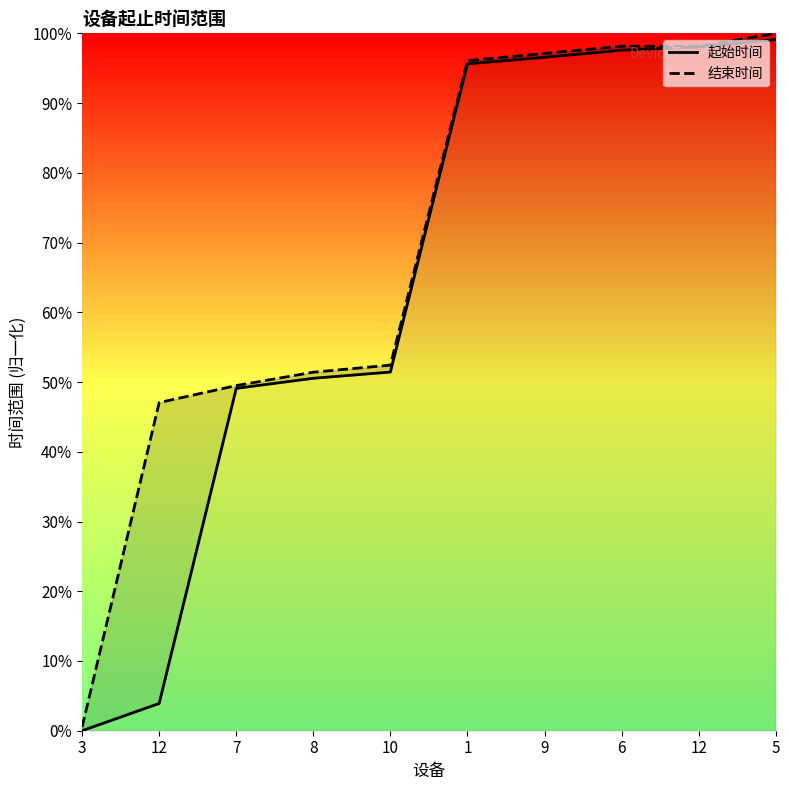

List the series in order of their overall mean, highest first.

结束时间, 起始时间